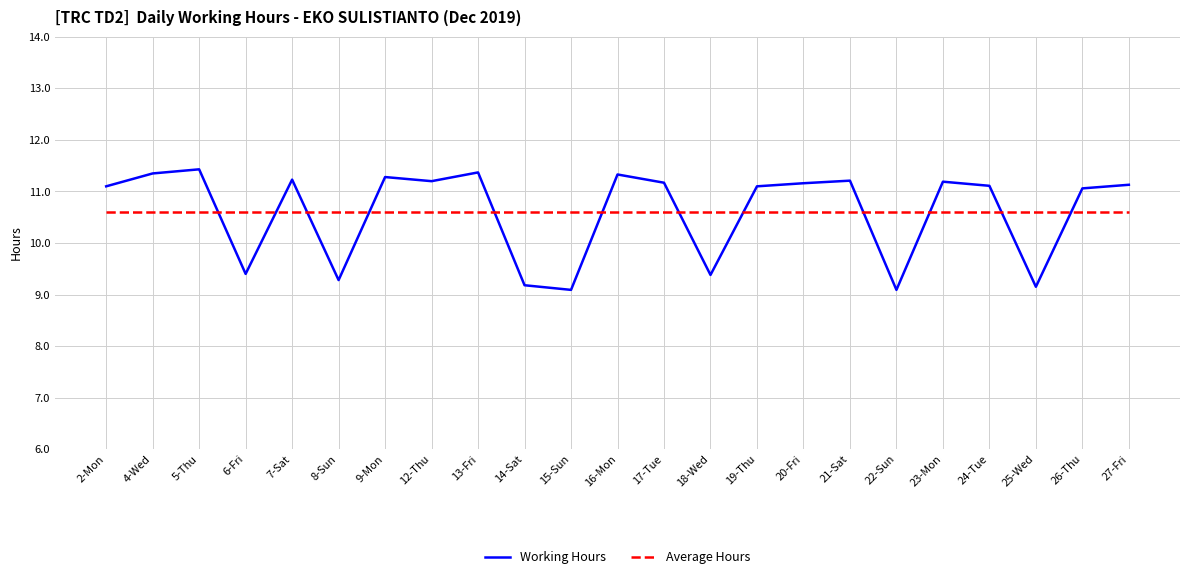

What is the sum of all Average Hours values?

244.0